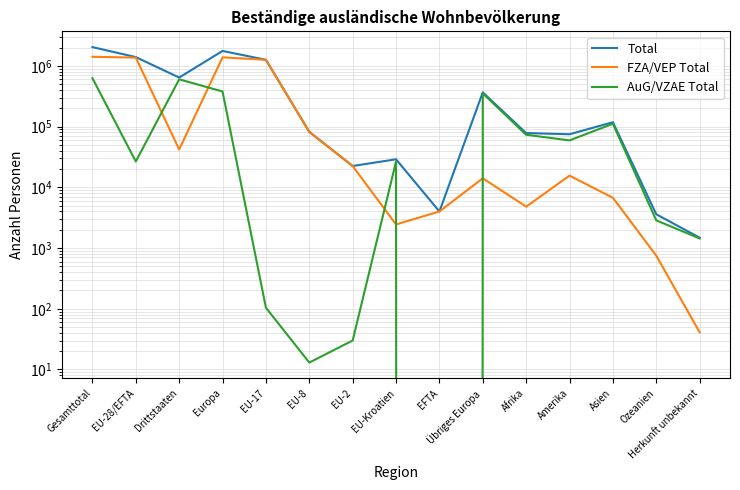

At Europa, list the series in order from largest to smallest.

Total, FZA/VEP Total, AuG/VZAE Total